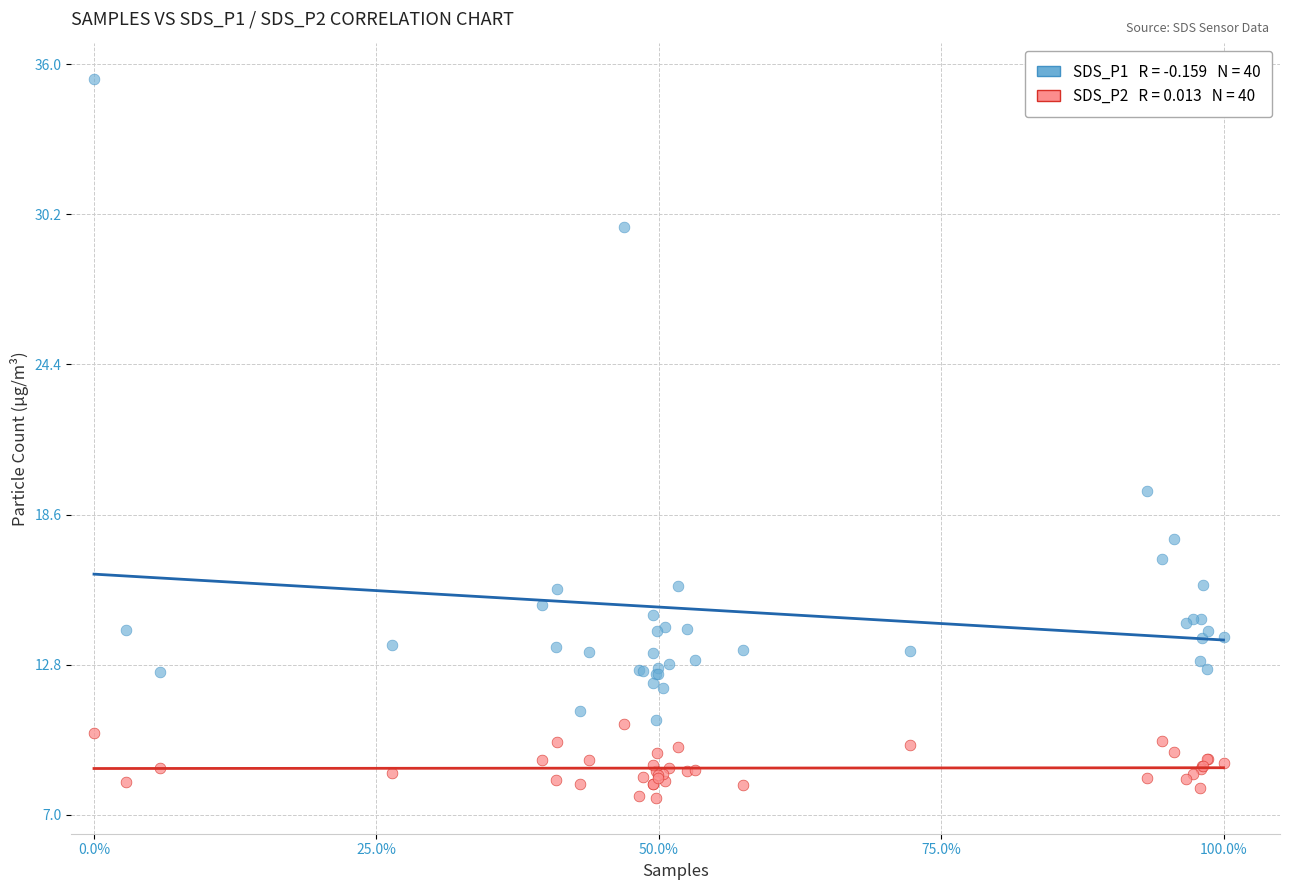

Across all series, what Y value is closest to 21?

19.5